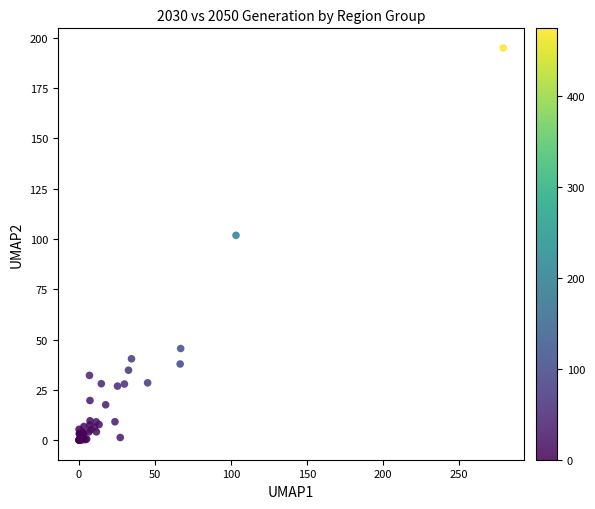

What Y value in the scatter plot is closest to 97?

101.8